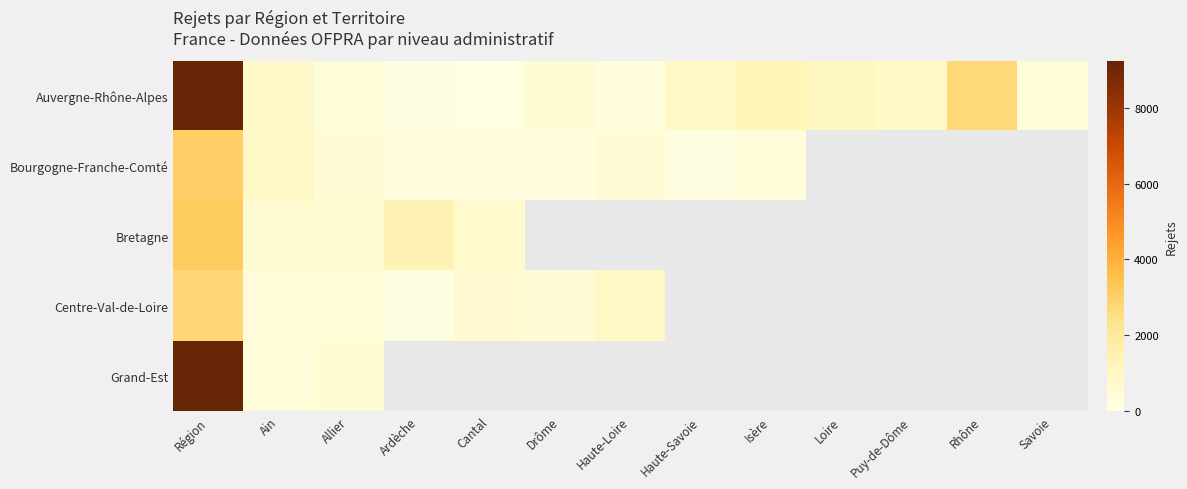

How many data points in Bourgogne-Franche-Comté are less than 492?

6